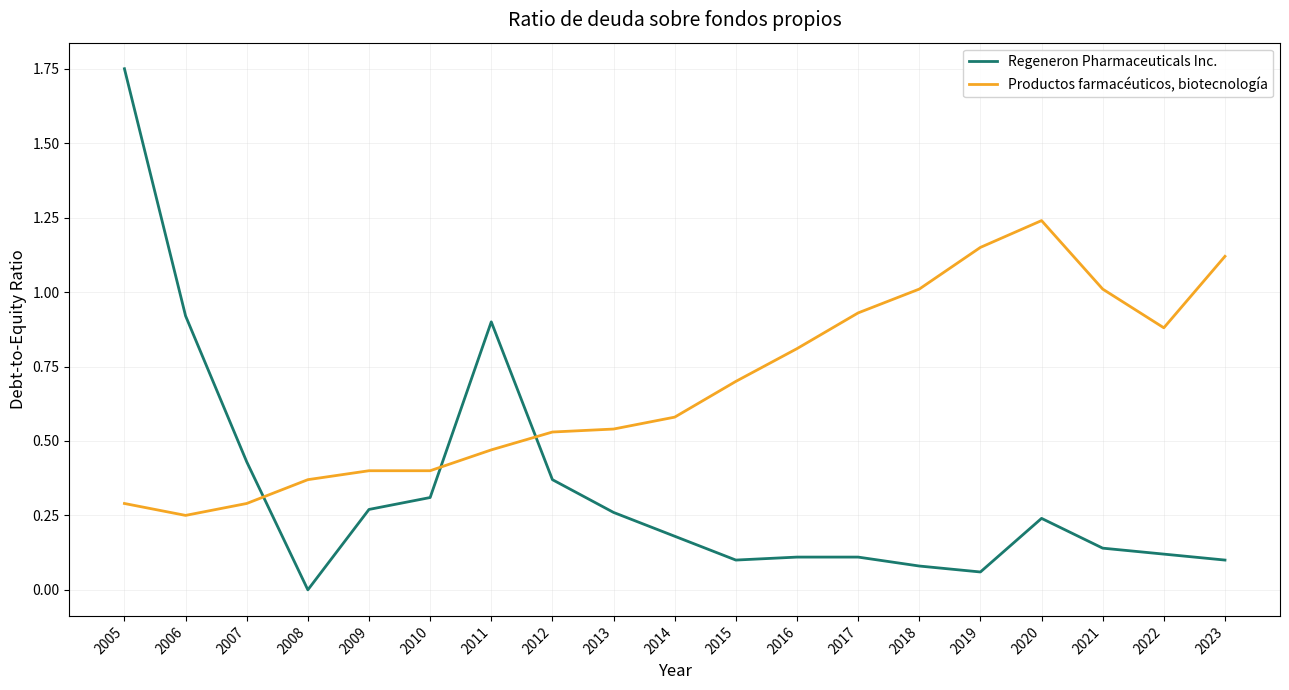

Which series has the largest range (max minus min)?

Regeneron Pharmaceuticals Inc.